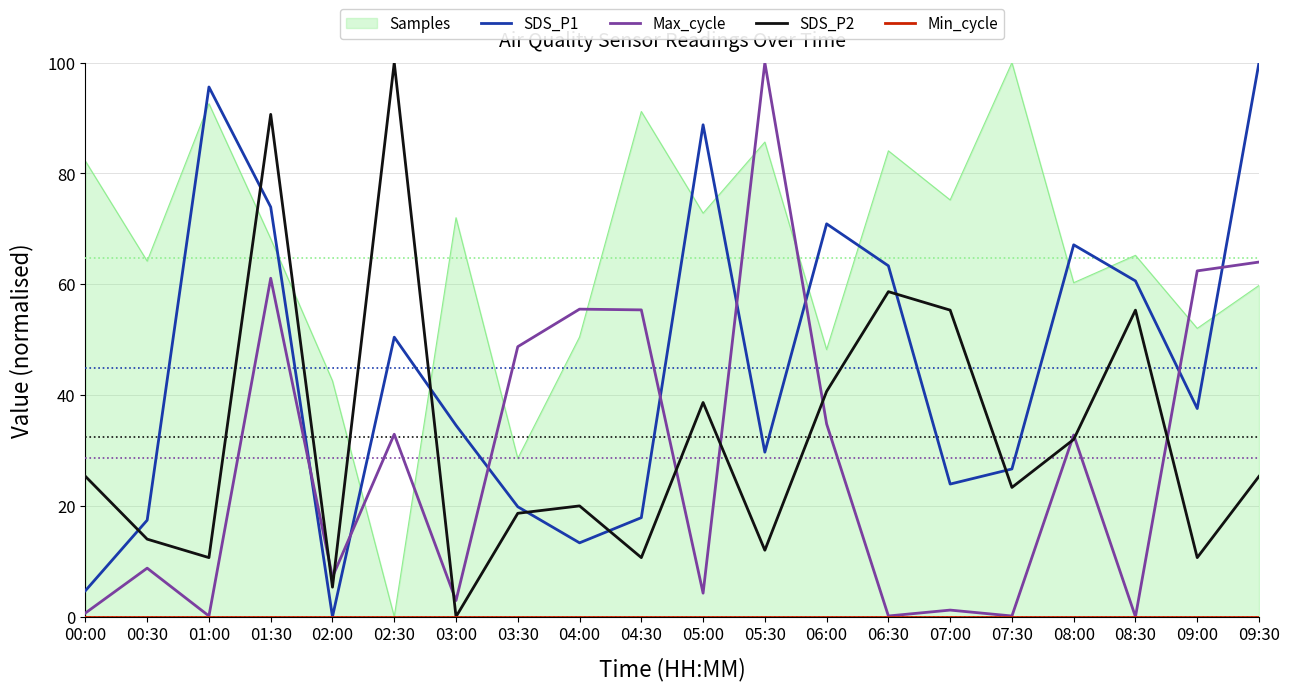

How many positive values does the SDS_P2 series have?

19